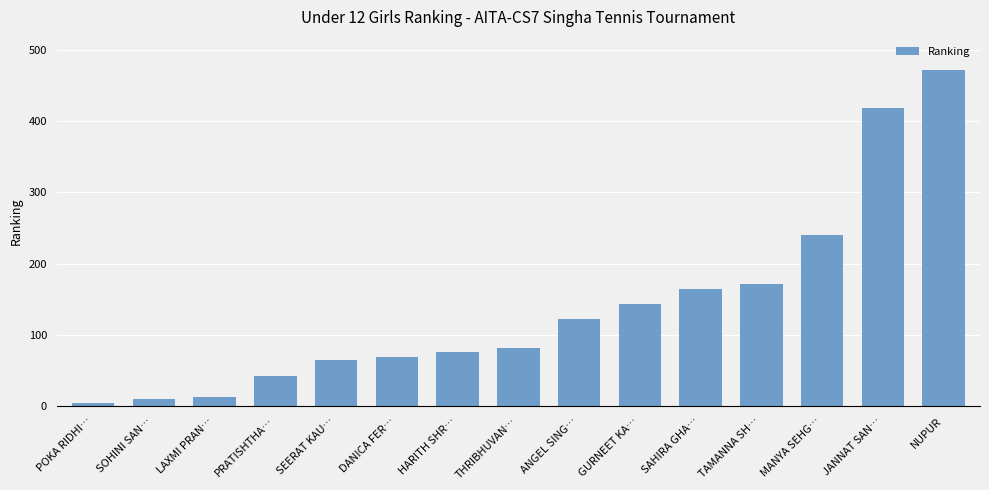

What position from the left is JANNAT SAN…?

14